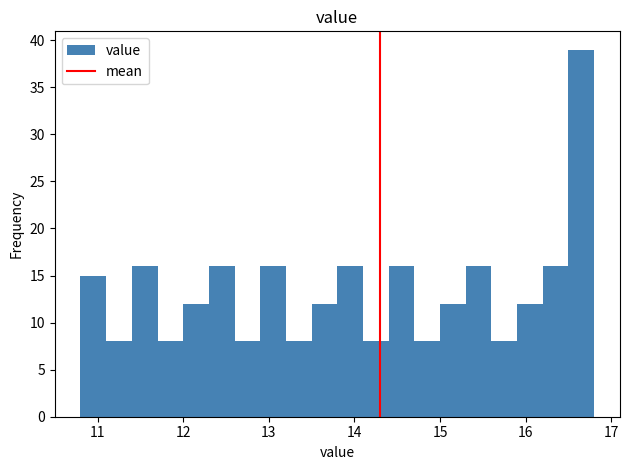

Around what value on the x-axis is the tallest bar? Give the approximate position of its centre, as read against the axis.

16.7